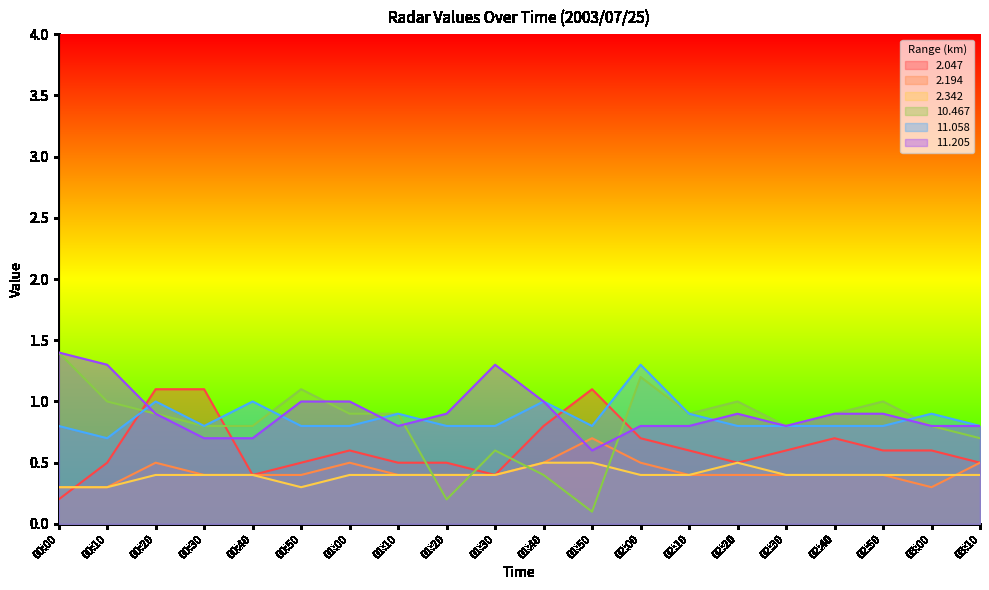

Which series has the widest spread of values?

10.467